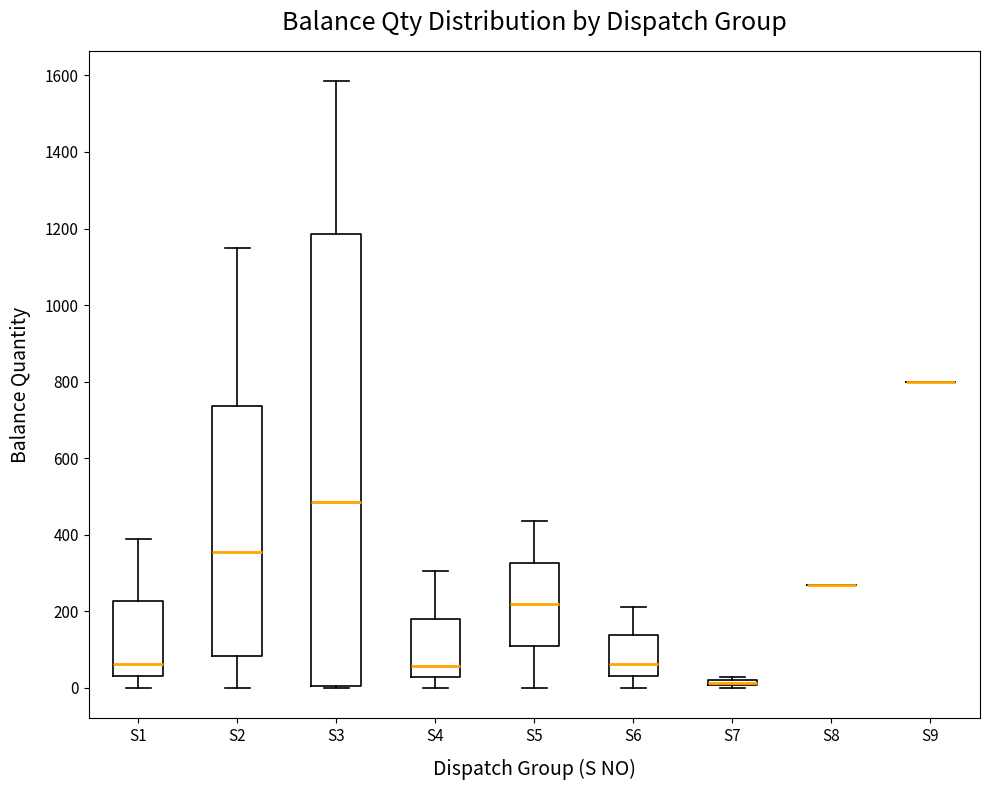

Where does the upper whisker of the box for S6 end on the y-axis? The values are not printed on the chart, so give them approximately, as read against the axis.

220